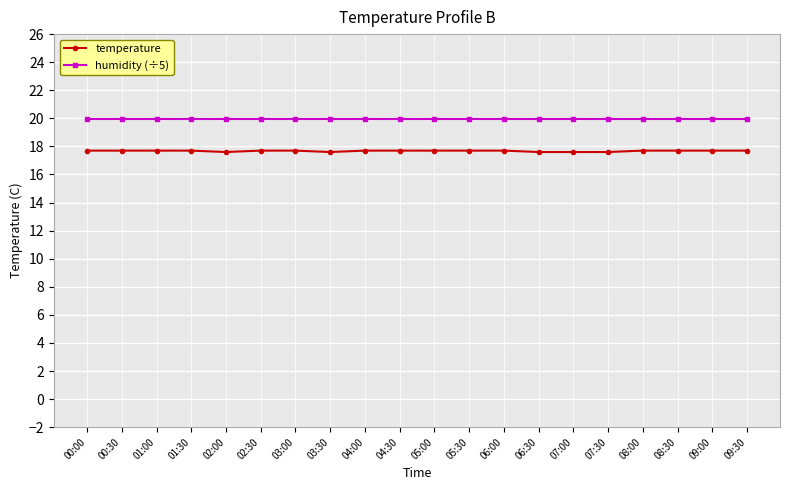

The temperature series shows 17.6 at 07:00. True or false?

True